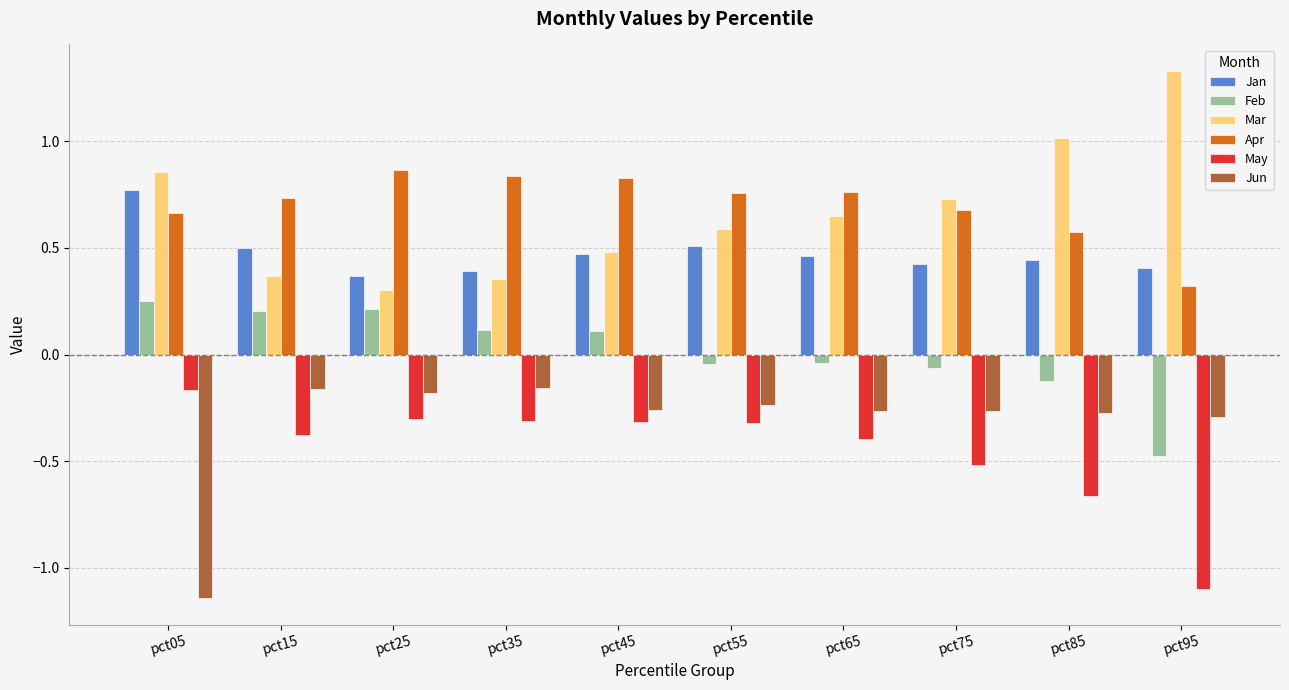

Between pct65 and pct85, which series saw the biggest shift?

Mar